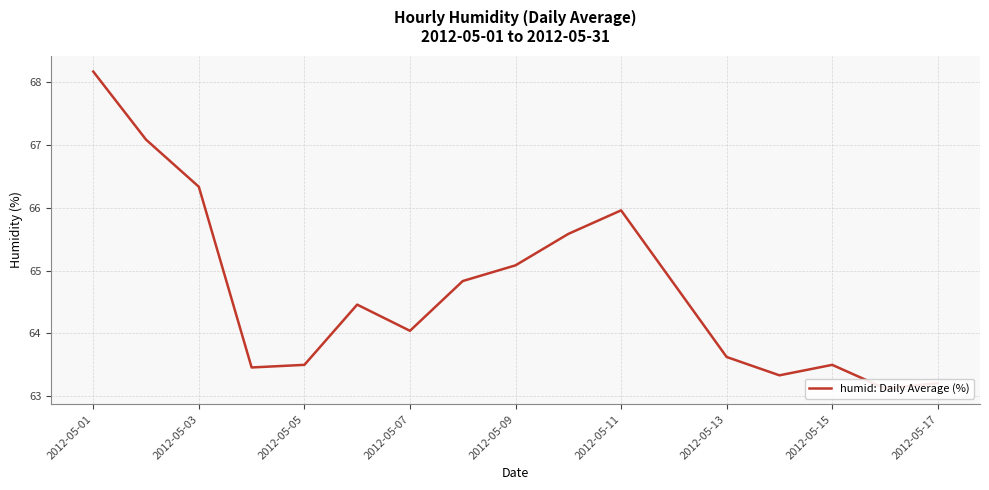

Reading left to right, what are all the values shown in this chart?

68.2	67.1	66.3	63.5	63.5	64.5	64.0	64.8	65.1	65.6	66.0	64.8	63.6	63.3	63.5	63.1	63.2